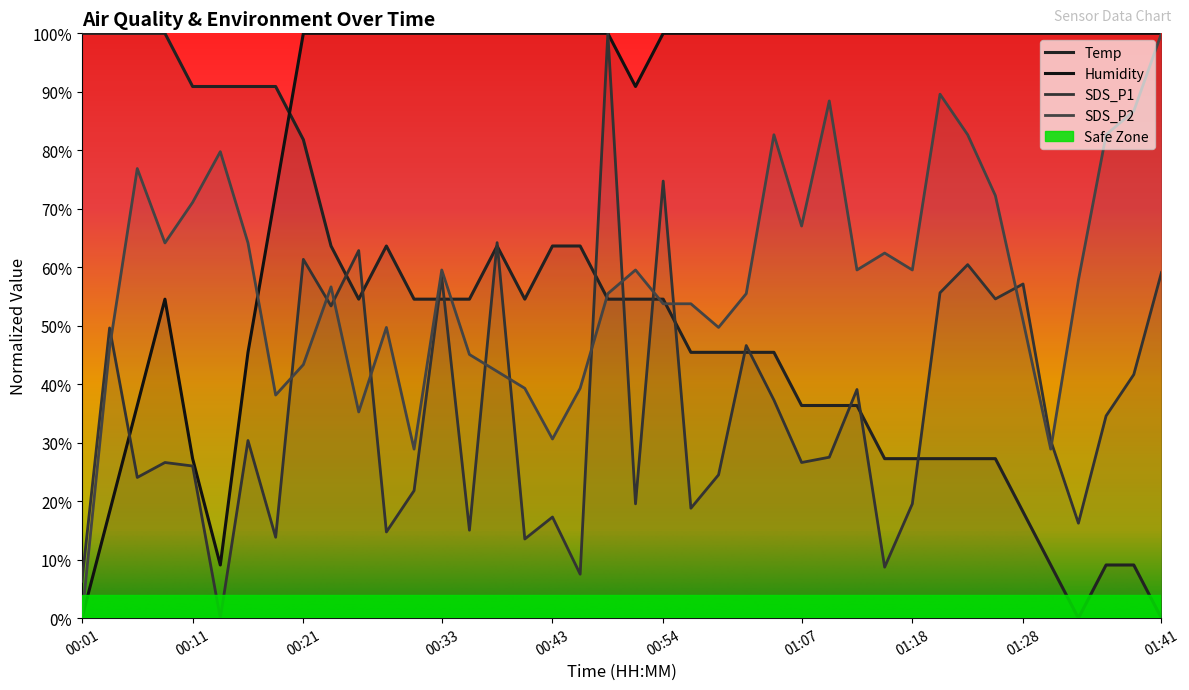

Which category has the highest value in the Temp series?

00:01